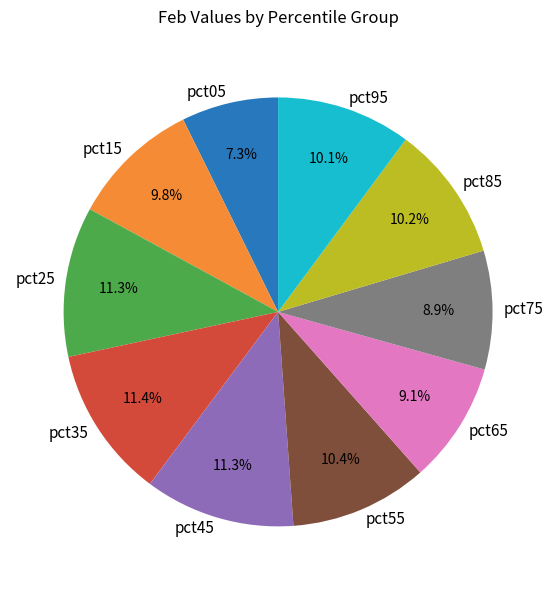

Is there any slice that represents more than half of the pie?

No